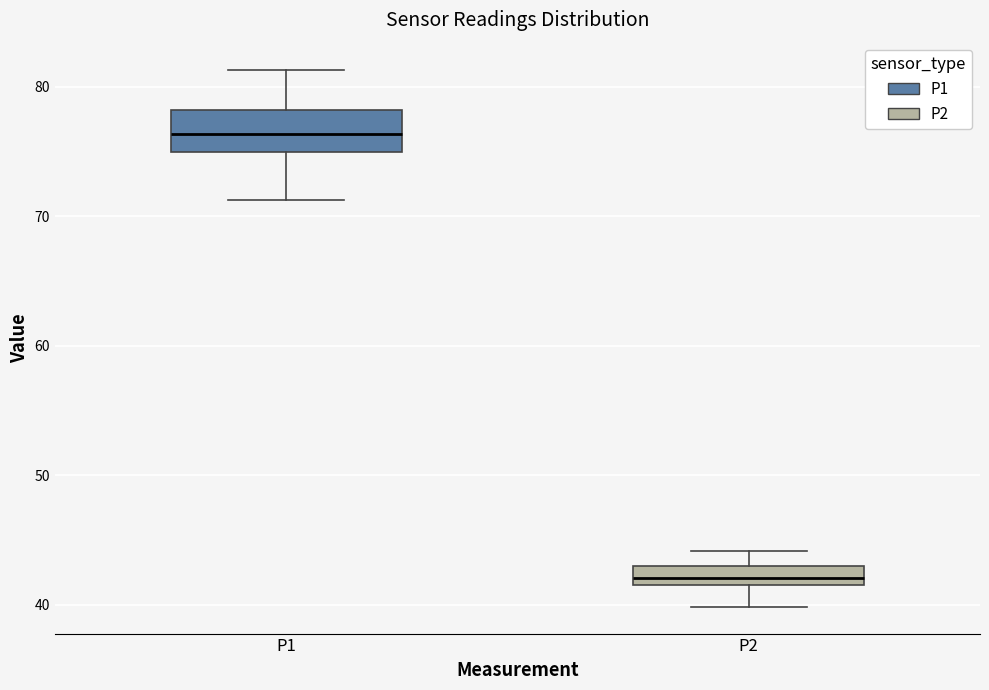

Which box's median line is the highest?

P1